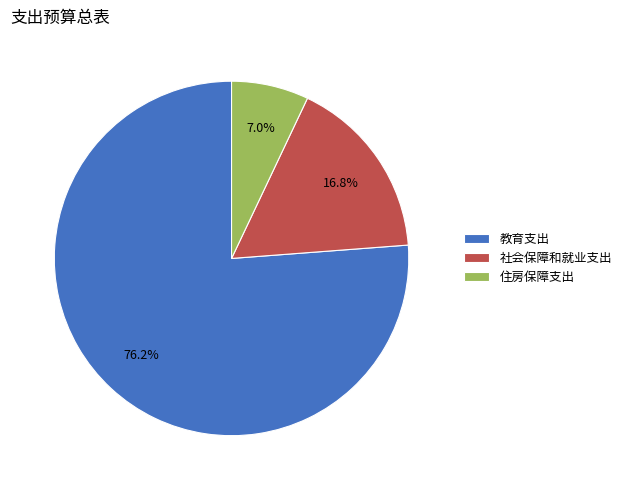

Do 教育支出 and 社会保障和就业支出 together represent more than half of the pie?

Yes